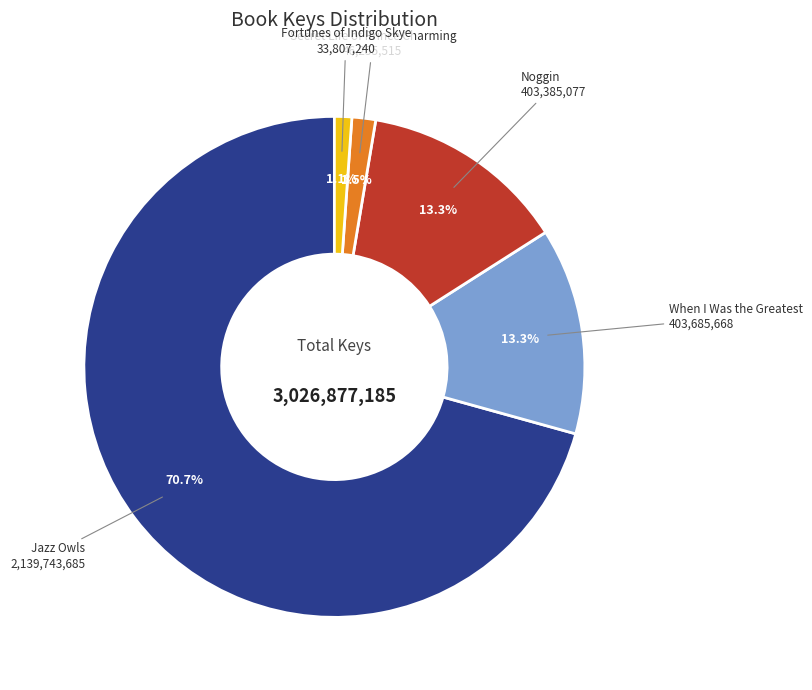

How many segments does this pie chart have?

5